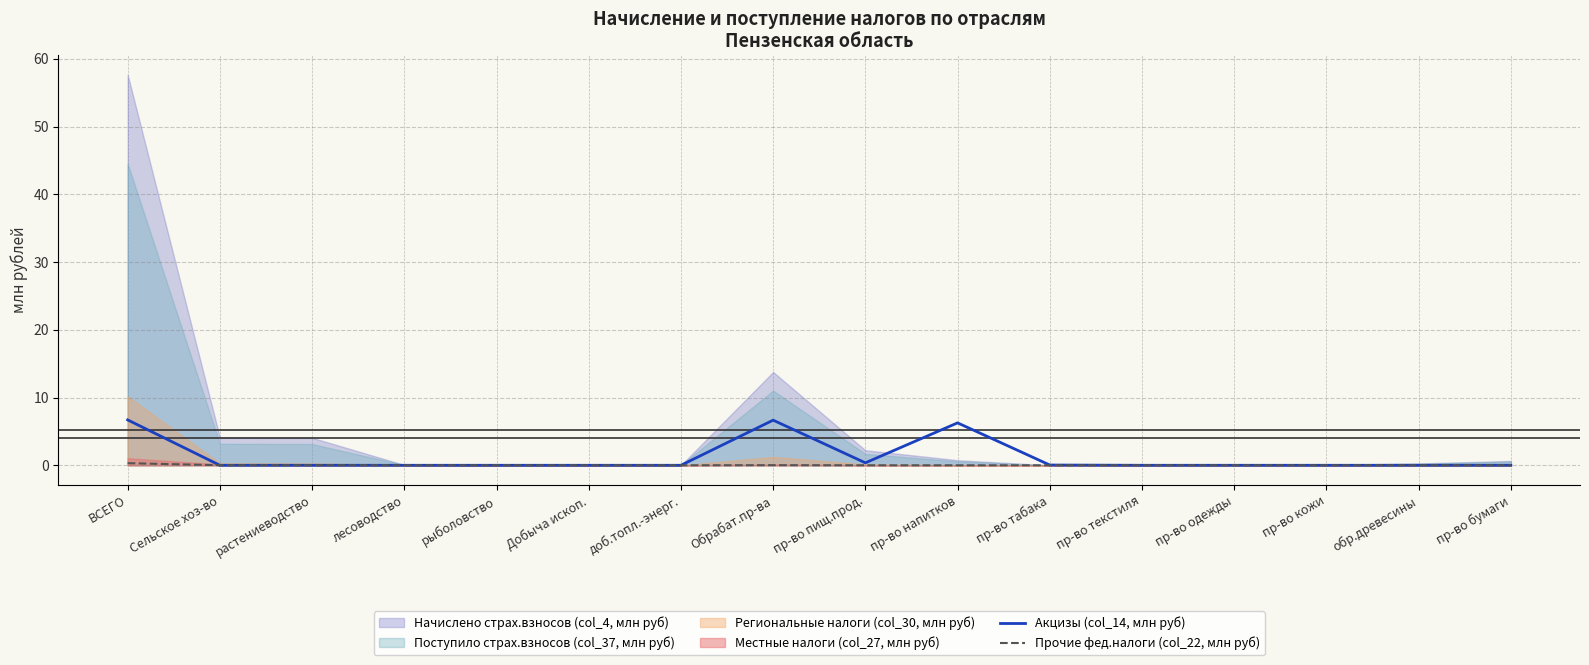

What is the label of the 3rd point from the right?

пр-во кожи